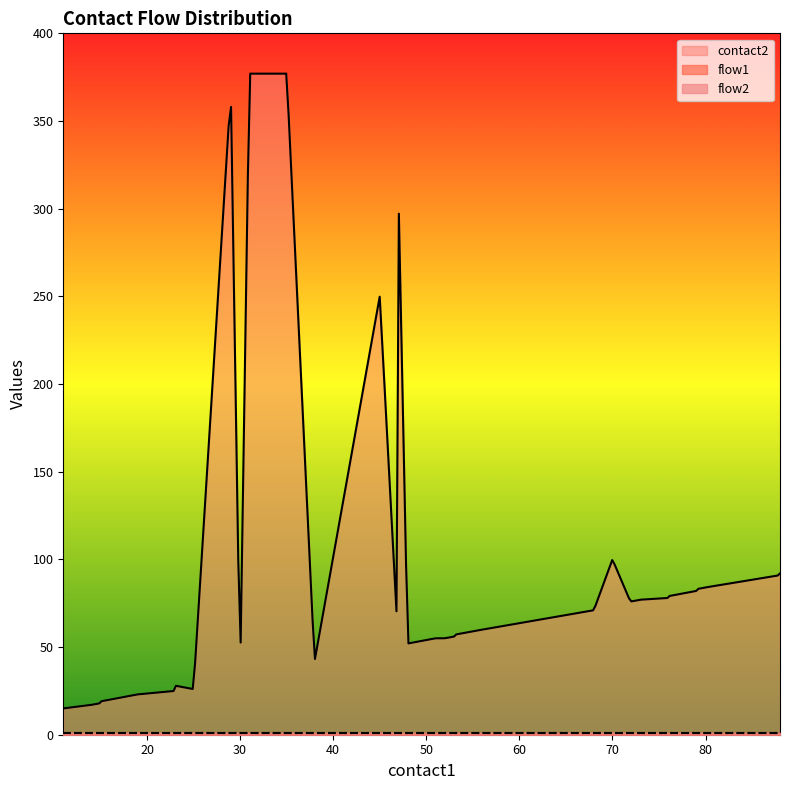

How many distinct data groups are displayed?

3